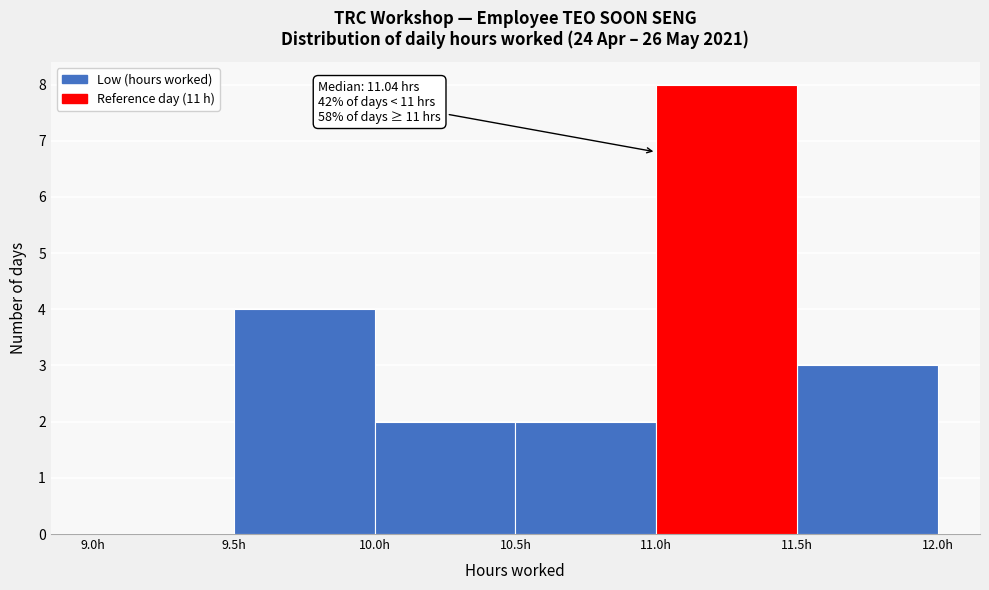

Over which range of the x-axis is the bar tallest?

11.0 to 11.5